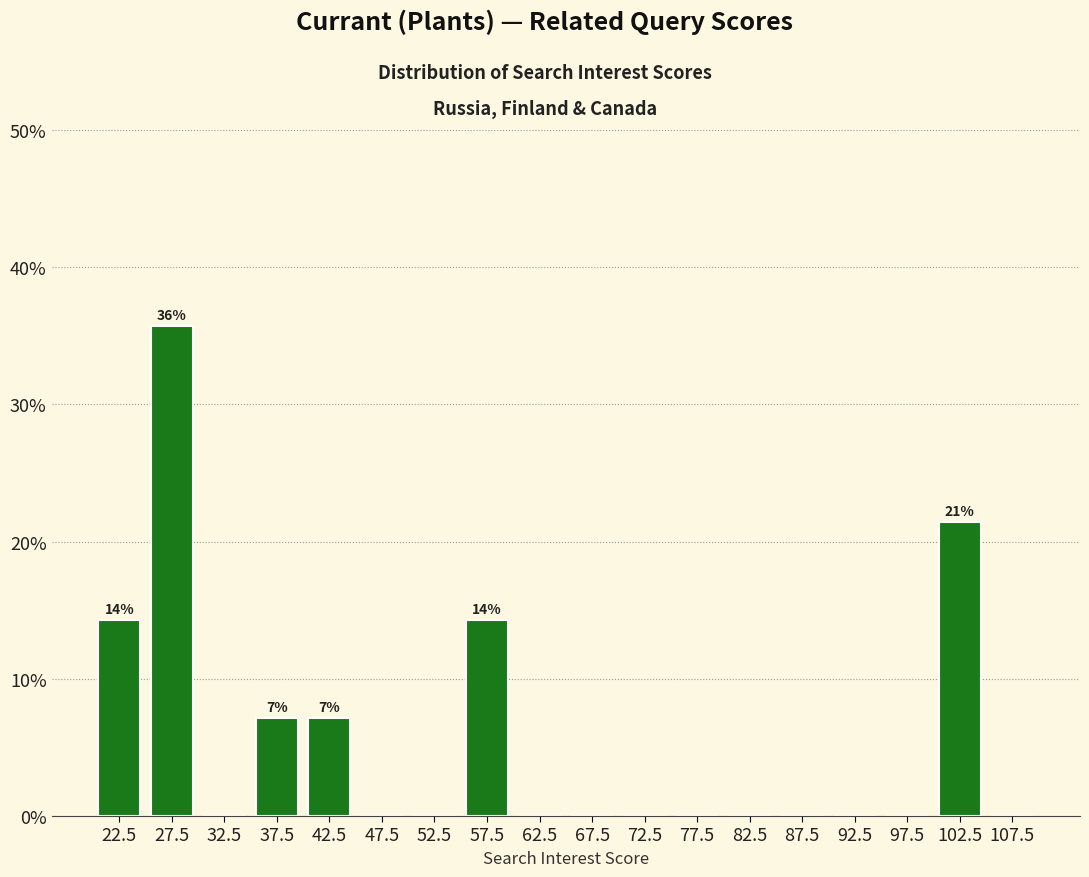

Reading right to left, transcribe all the data shown in this chart.

107.5=0.0	102.5=21.4	97.5=0.0	92.5=0.0	87.5=0.0	82.5=0.0	77.5=0.0	72.5=0.0	67.5=0.0	62.5=0.0	57.5=14.3	52.5=0.0	47.5=0.0	42.5=7.1	37.5=7.1	32.5=0.0	27.5=35.7	22.5=14.3